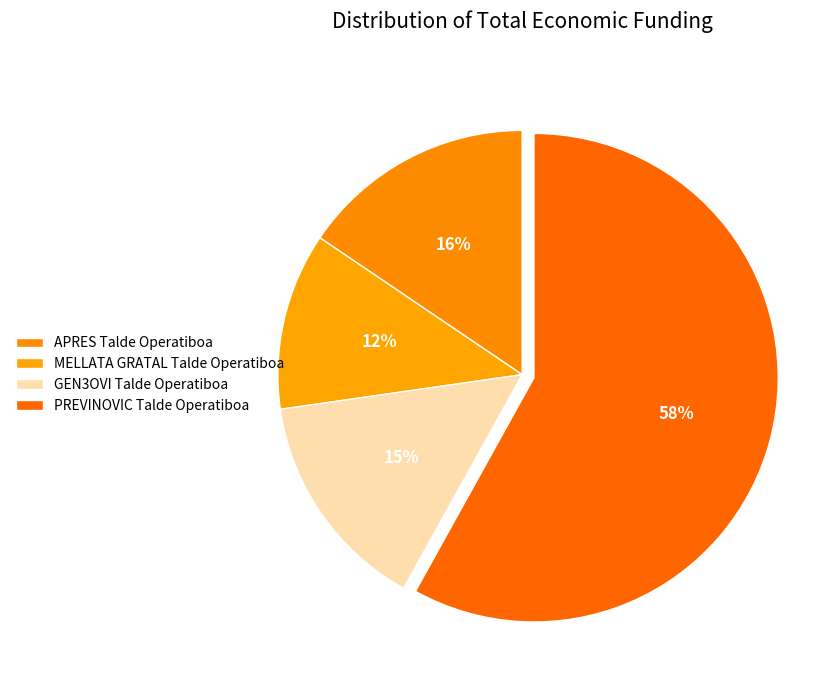

What percentage is NOT represented by PREVINOVIC Talde Operatiboa?

41.9%